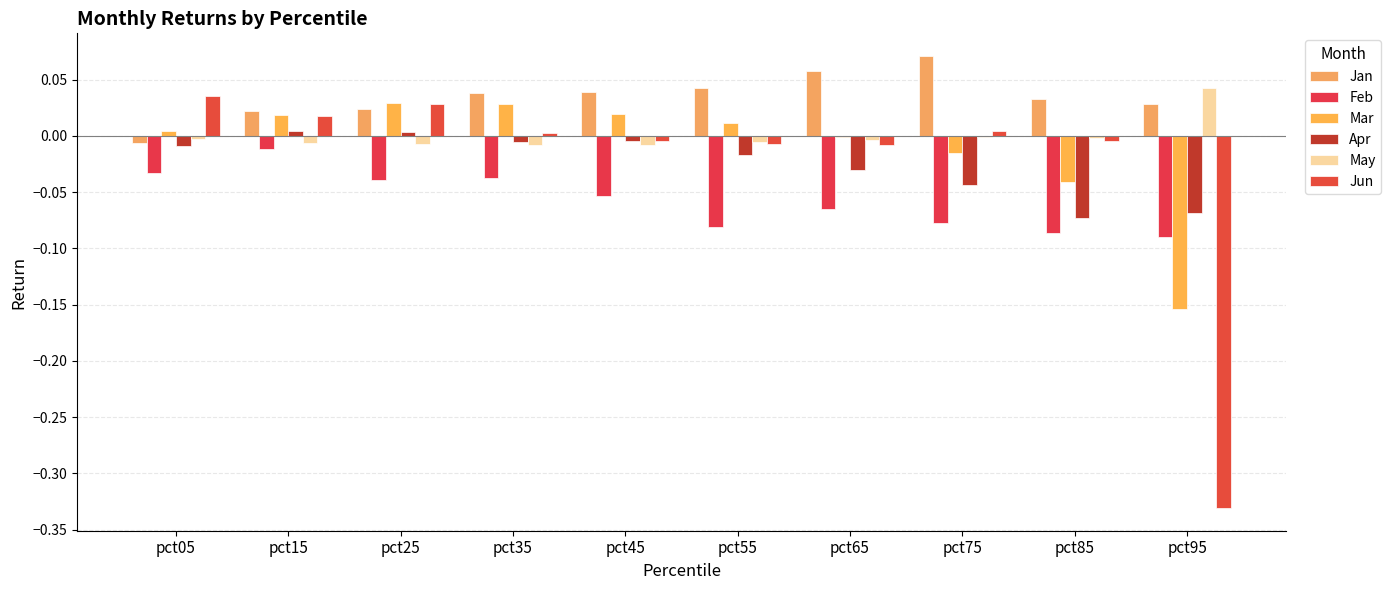

What are all the series names shown in the legend?

Jan, Feb, Mar, Apr, May, Jun